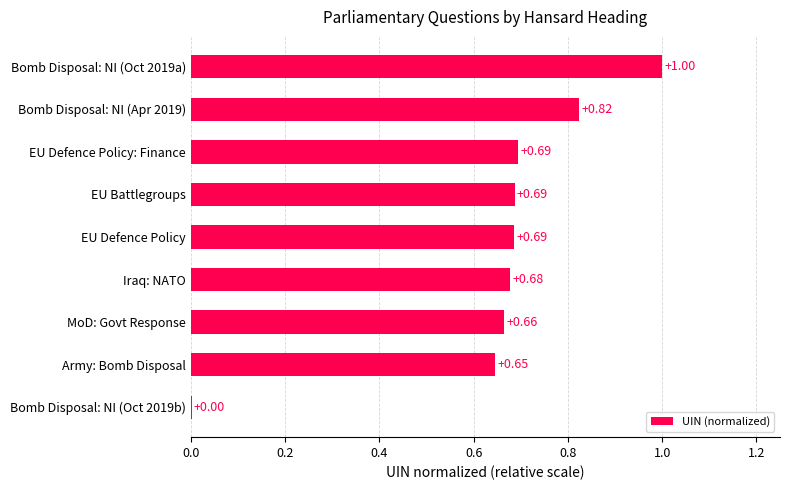

Which has a higher value, EU Defence Policy or Bomb Disposal: NI (Oct 2019a)?

Bomb Disposal: NI (Oct 2019a)